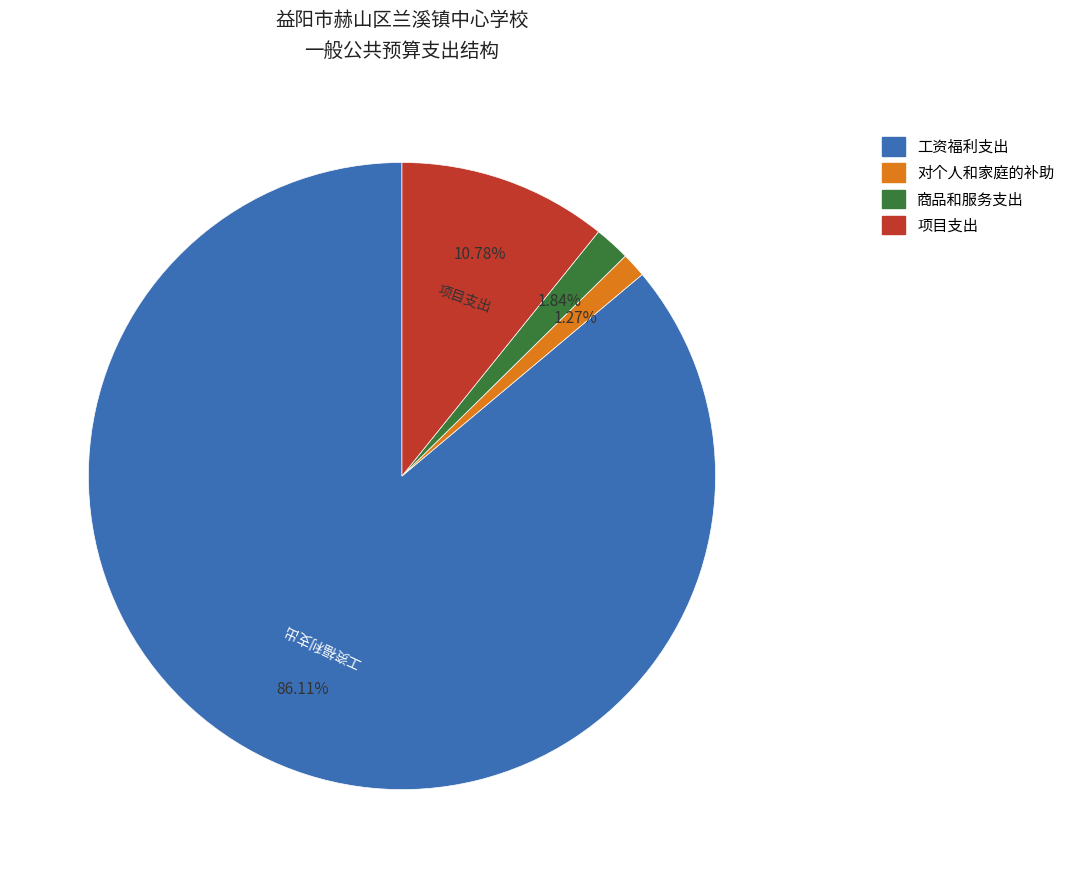

Which has a higher value, 对个人和家庭的补助 or 商品和服务支出?

商品和服务支出